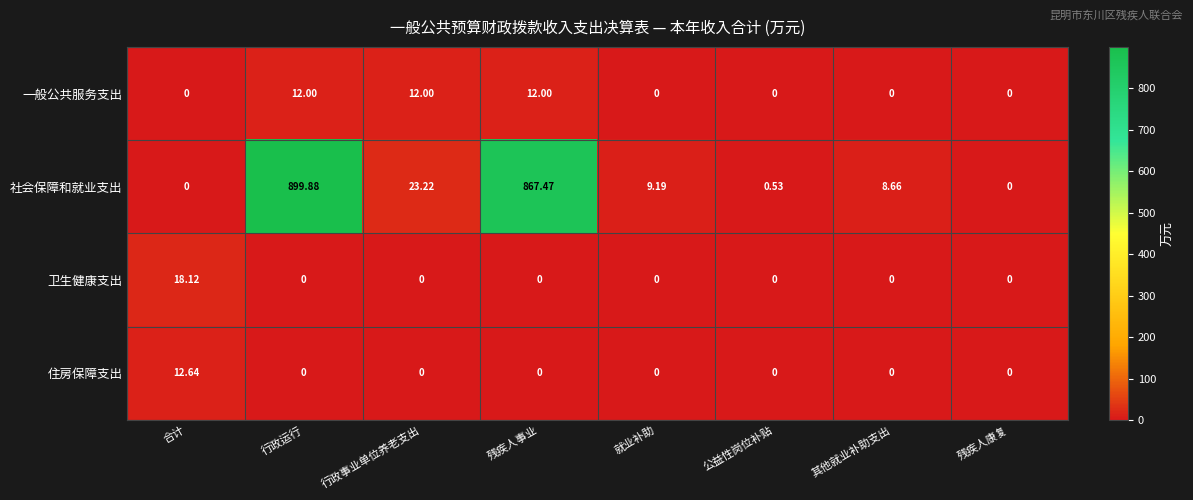

At which label is 社会保障和就业支出 closest to 449?

残疾人事业